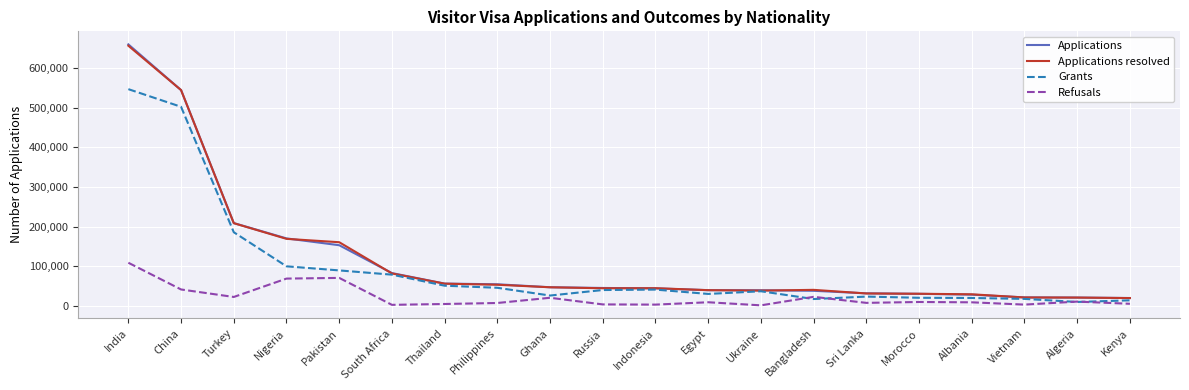

At which label does Grants reach its peak?

India